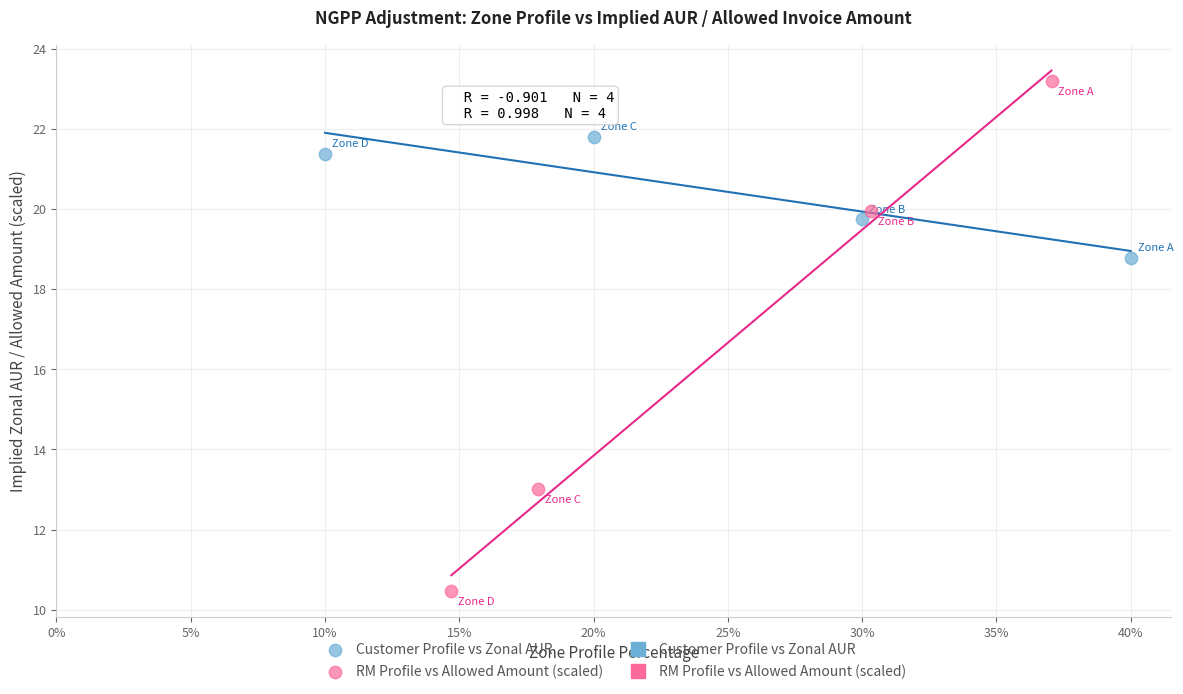

Which series has the largest Y range (max minus min)?

RM Profile vs Allowed Amount (scaled)